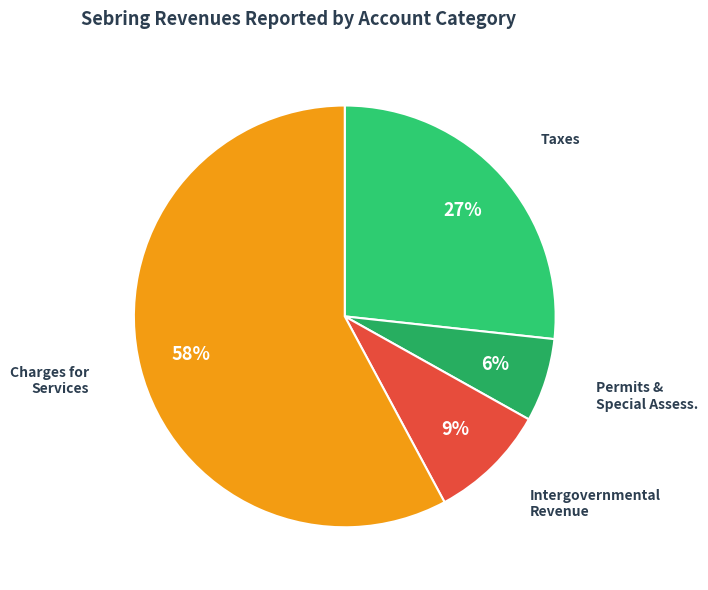

To the nearest percent, what is the average slice percentage?

25%